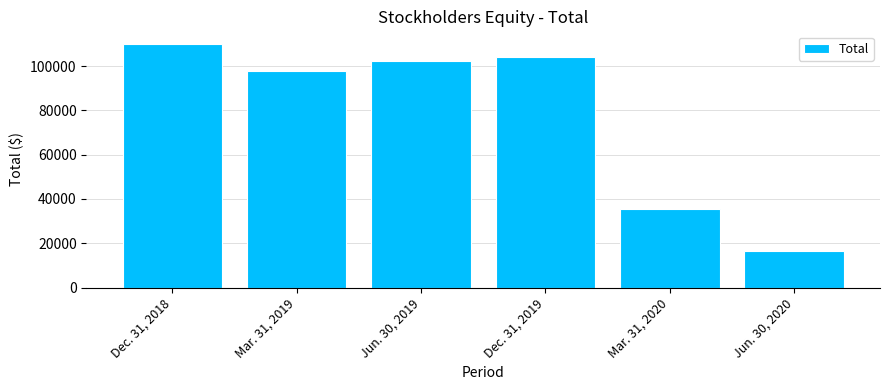

List the labels in order of value, smallest first.

Jun. 30, 2020, Mar. 31, 2020, Mar. 31, 2019, Jun. 30, 2019, Dec. 31, 2019, Dec. 31, 2018